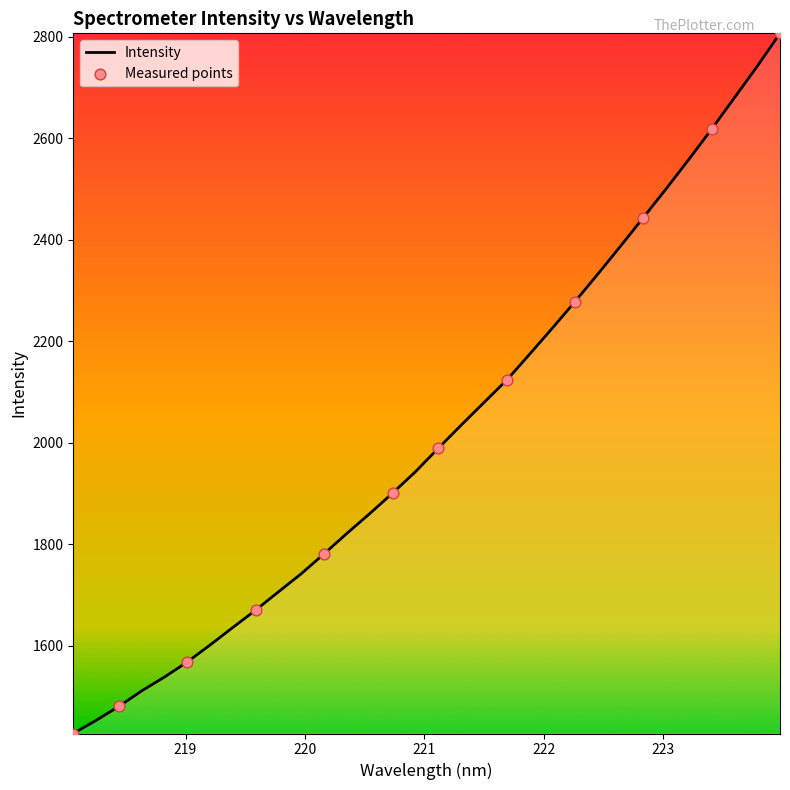

What is the difference between the maximum and minimum values?

1380.3